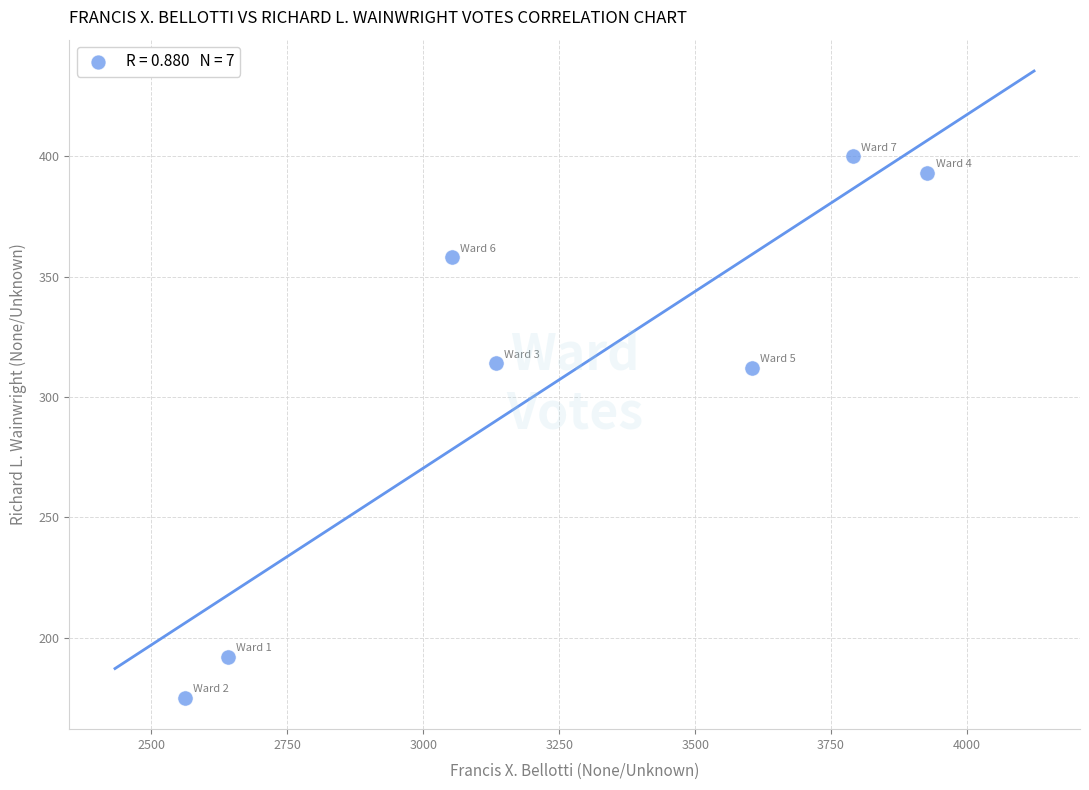

What is the average X value?

3244